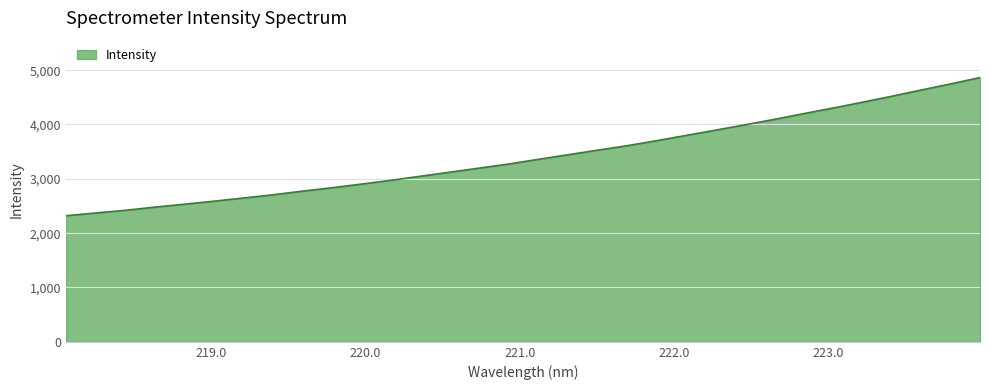

How many lines are shown in the chart?

1